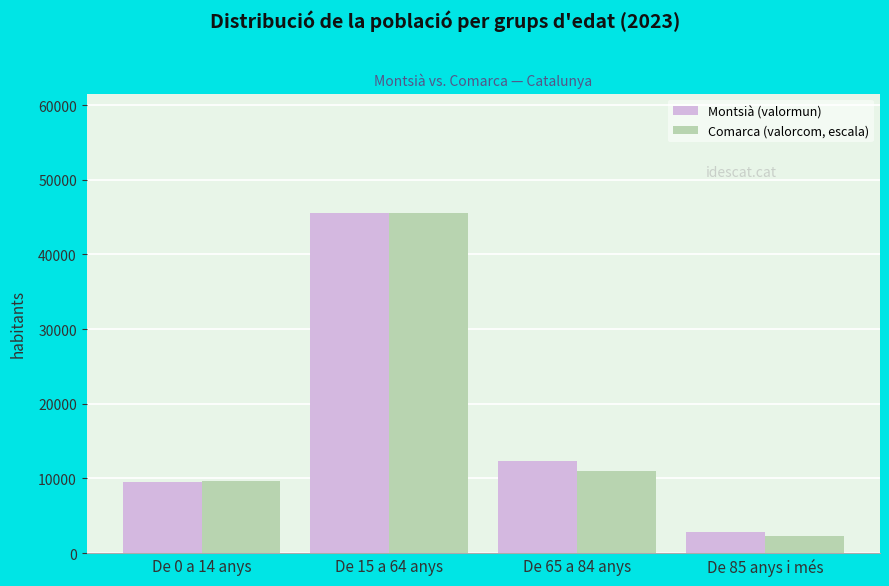

Where does the Comarca (valorcom, escala) series first go above 11038?

De 15 a 64 anys